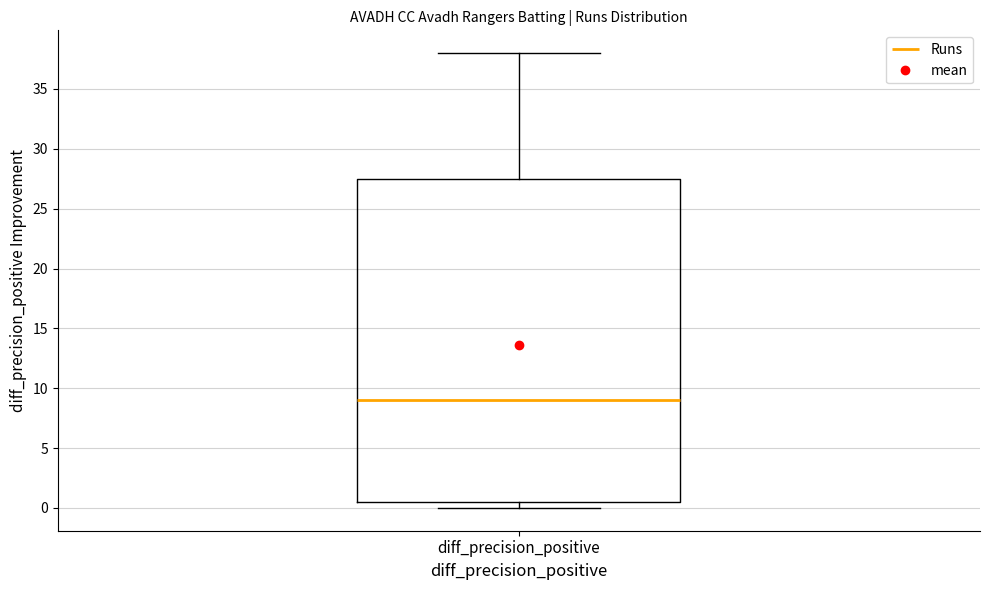

Transcribe this box plot: give where the median line is, the range the box spans, and where the two whiskers end, as read against the y-axis. The values are not printed on the chart, so give them approximately, as read against the axis.

median 9.0, box 0.5 to 27.5, whiskers 0.0 to 38.0